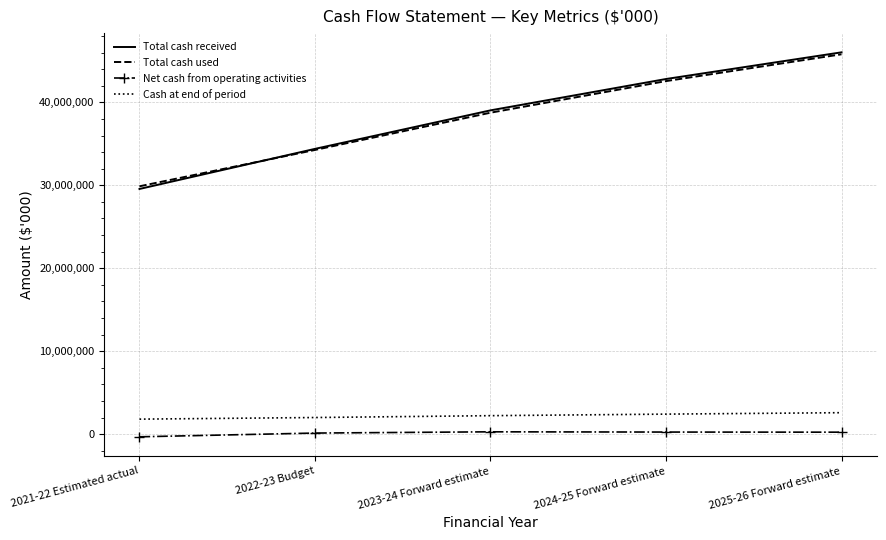

What is the maximum value for Total cash received?

46025211